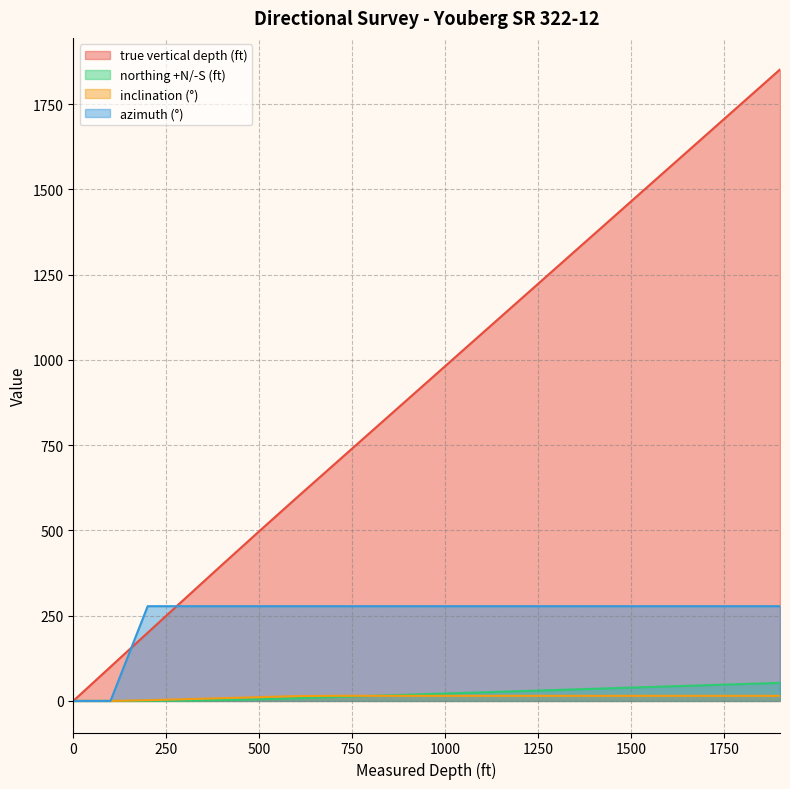

Is it true that northing +N/-S (ft) equals 42.6 at 1600?

True